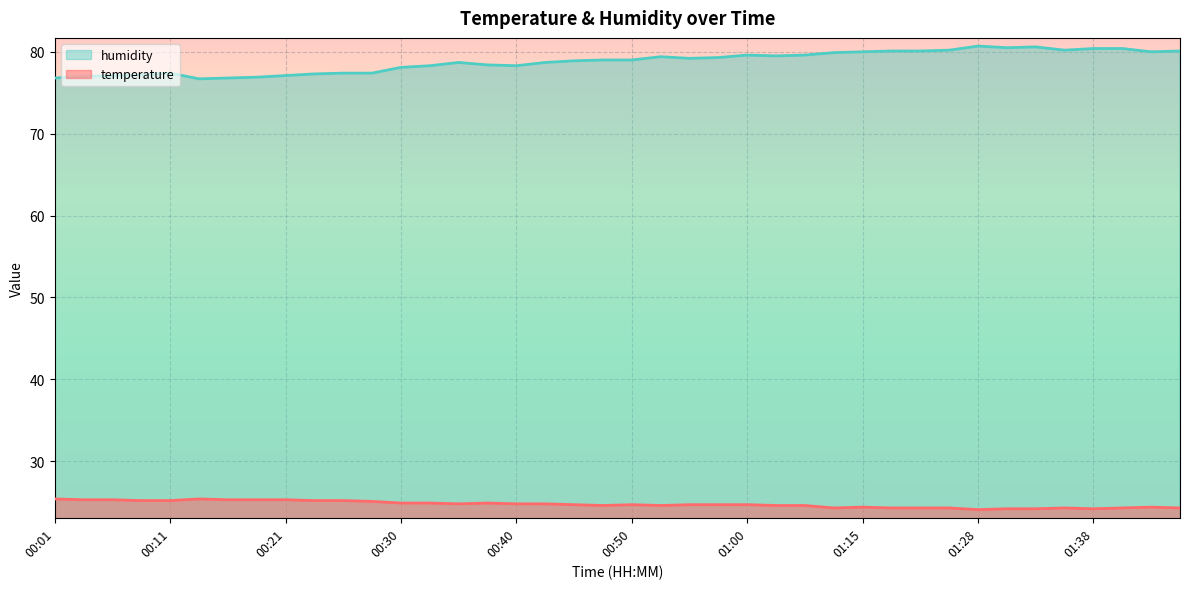

What position from the right is 00:38?

25